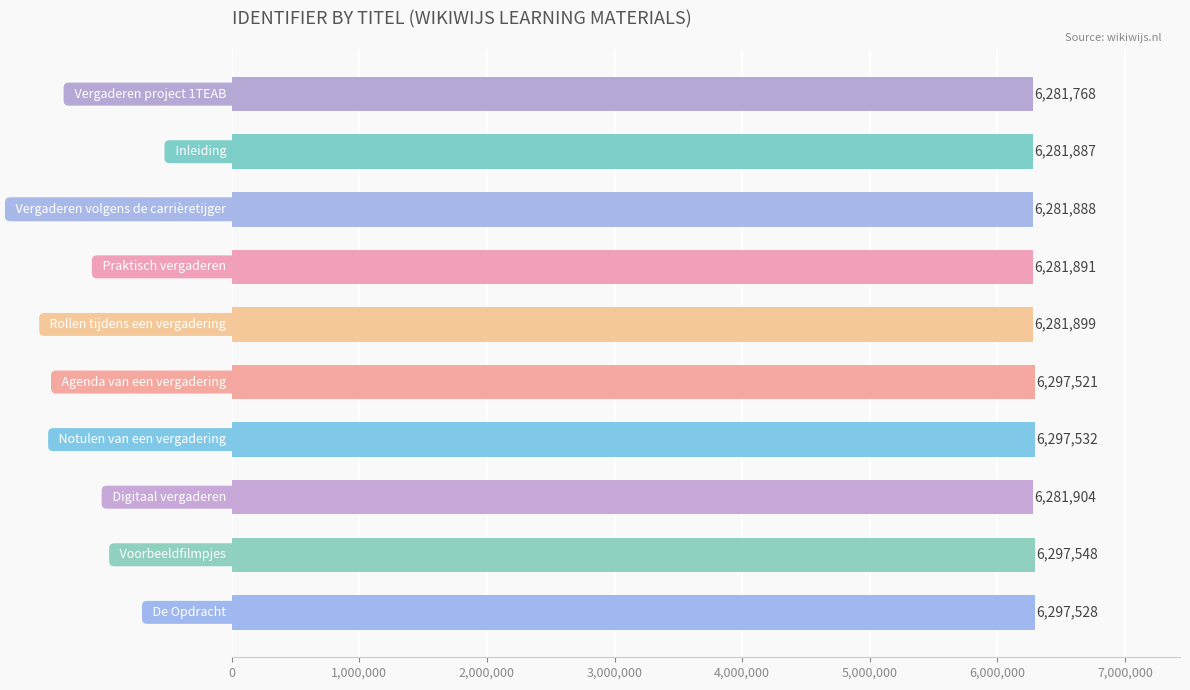

What is the greatest value displayed?

6297548